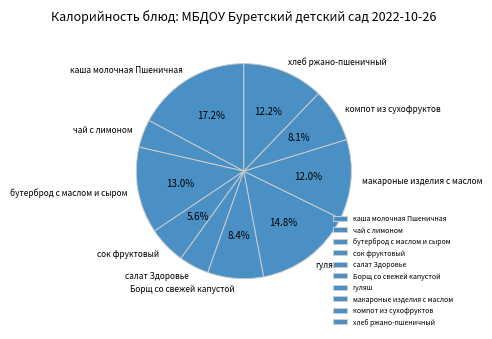

Which has a higher value, Борщ со свежей капустой or каша молочная Пшеничная?

каша молочная Пшеничная